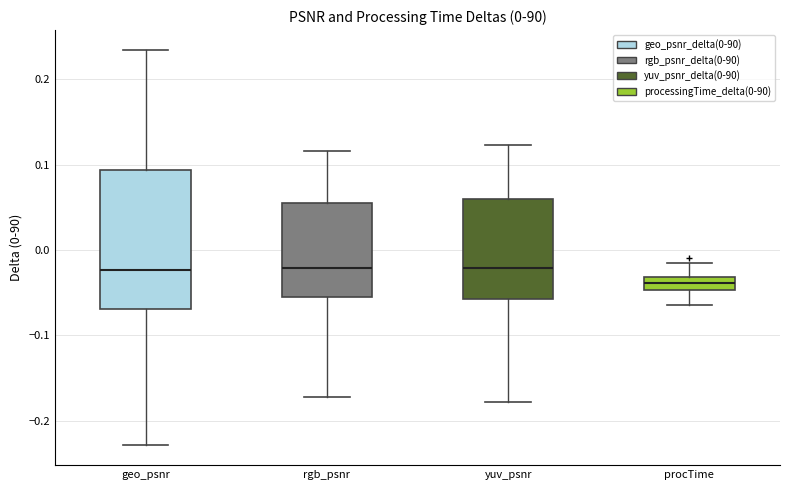

Which box has the lowest median line?

procTime